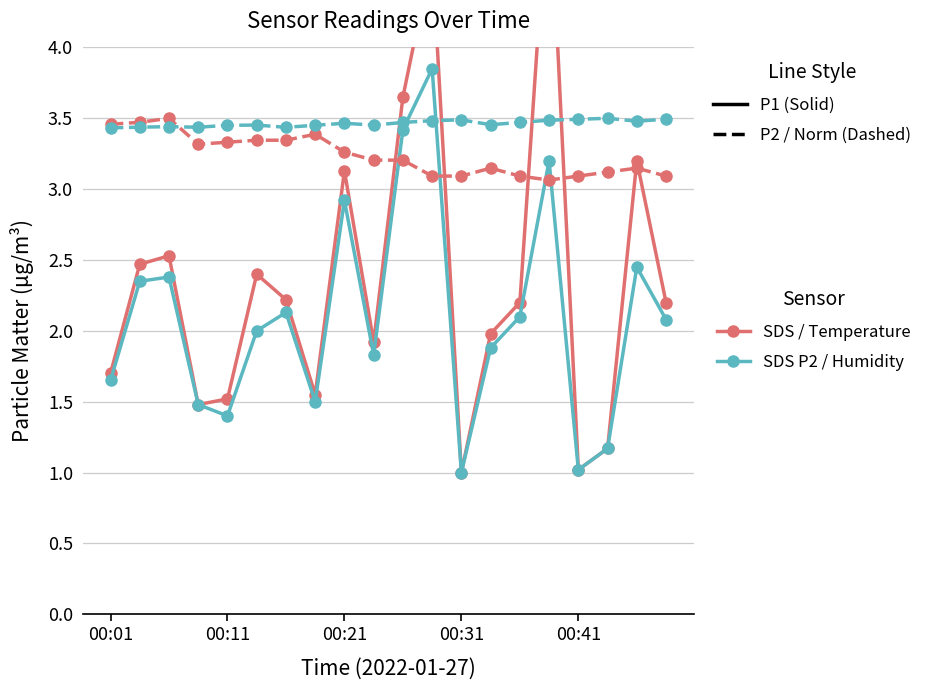

Is the value of SDS_P2 at 00:11 greater than the value of BME280_humidity (norm.) at 00:01?

No